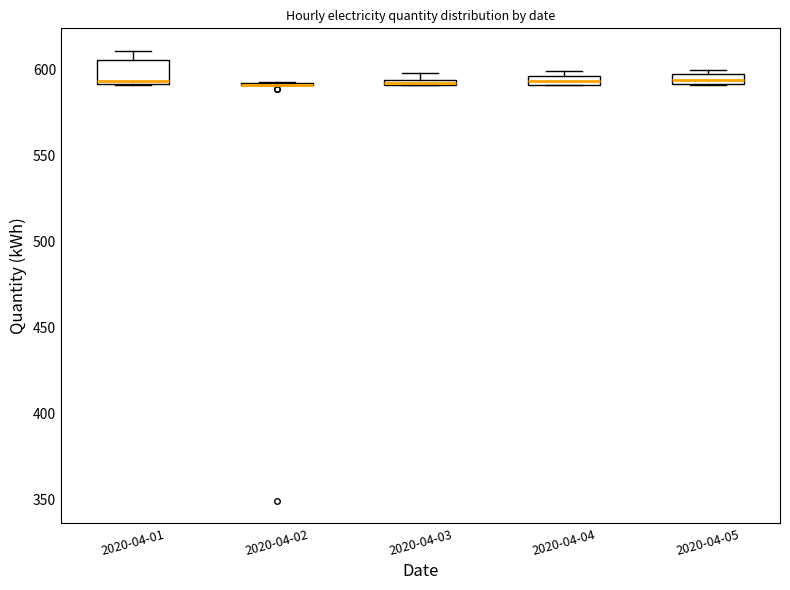

Comparing the boxes themselves (not the whiskers), which one is the tallest?

2020-04-01